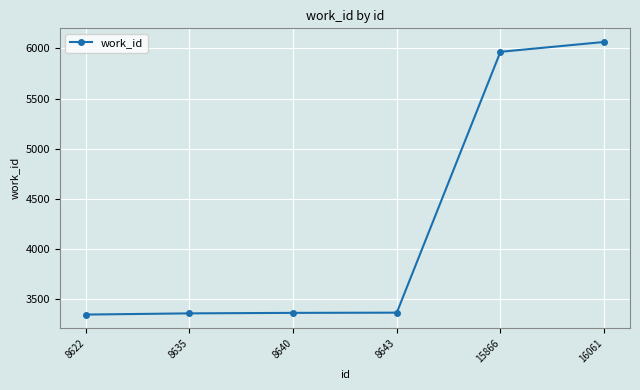

How many data points does each series have?

6